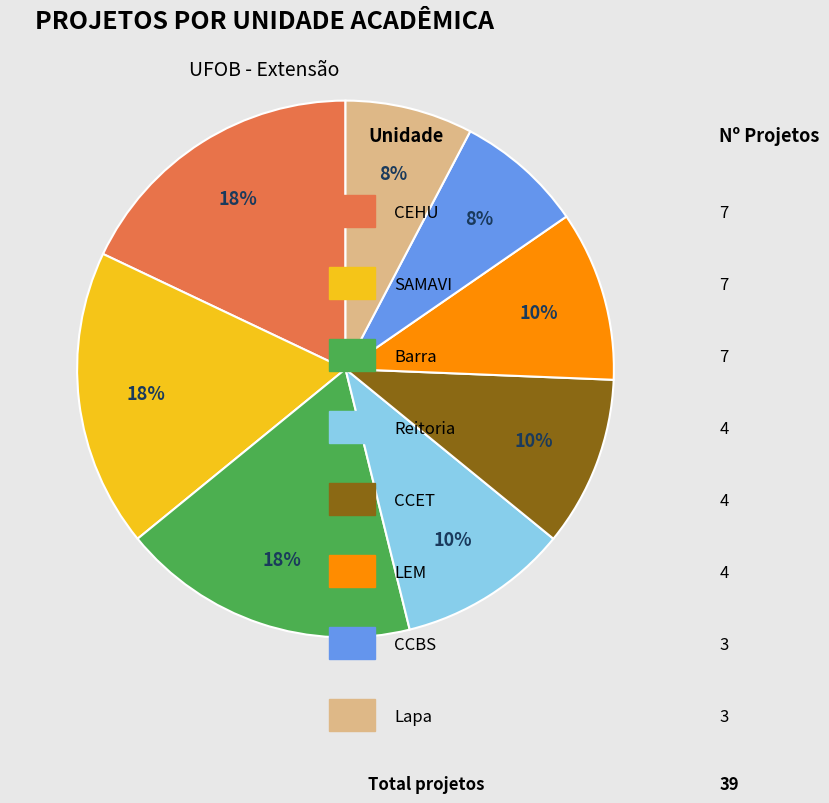

To the nearest percent, what is the difference between the largest and smallest slice percentages?

10%